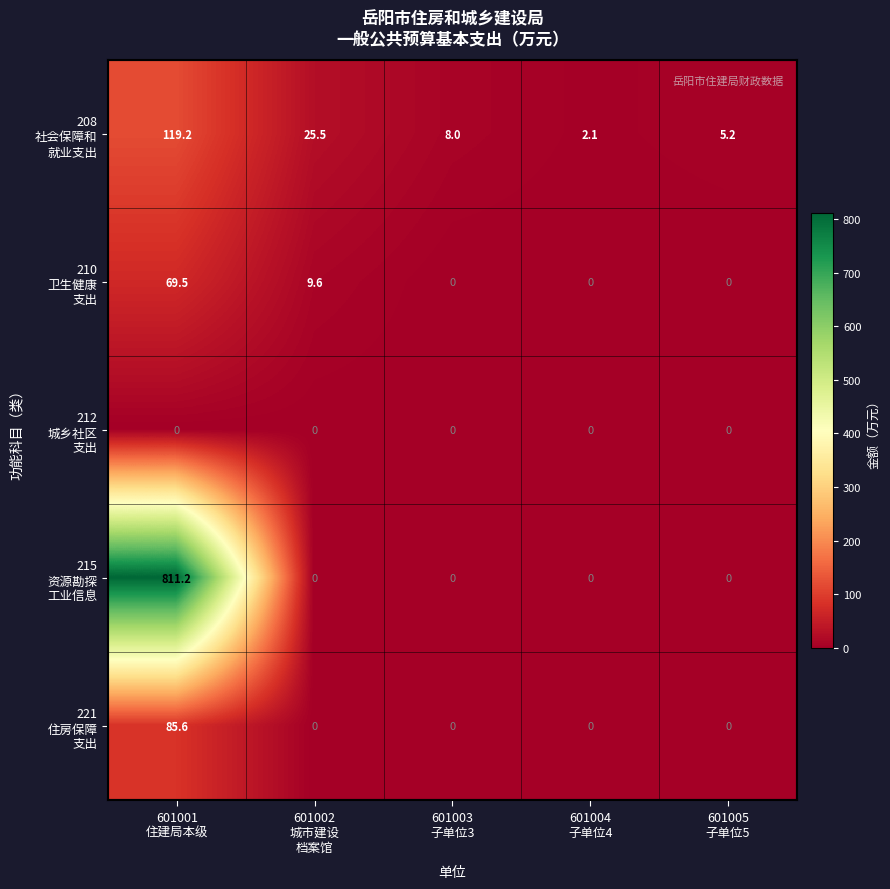

How many distinct data groups are displayed?

5